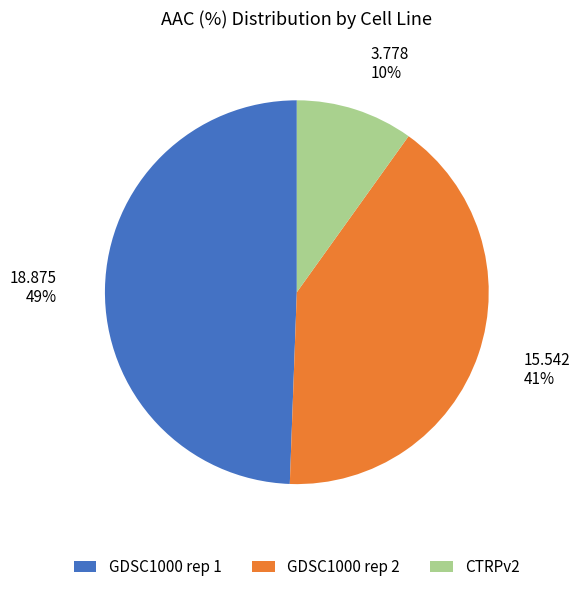

Does CTRPv2 account for over 50% of the chart?

No